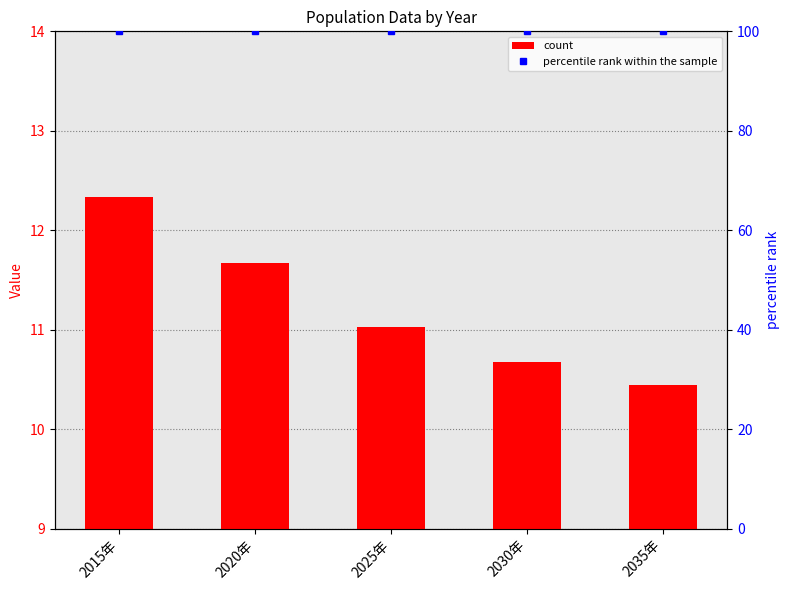

Which category has the lowest value in the percentile rank within the sample series?

2015年